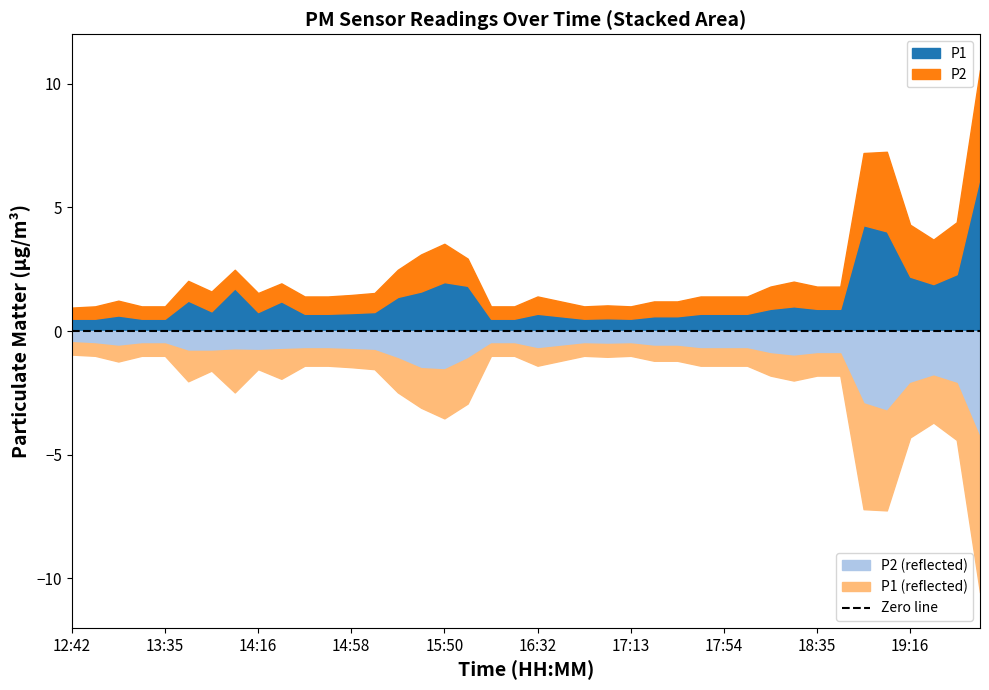

At which category does P1 reach its first local peak?

13:14